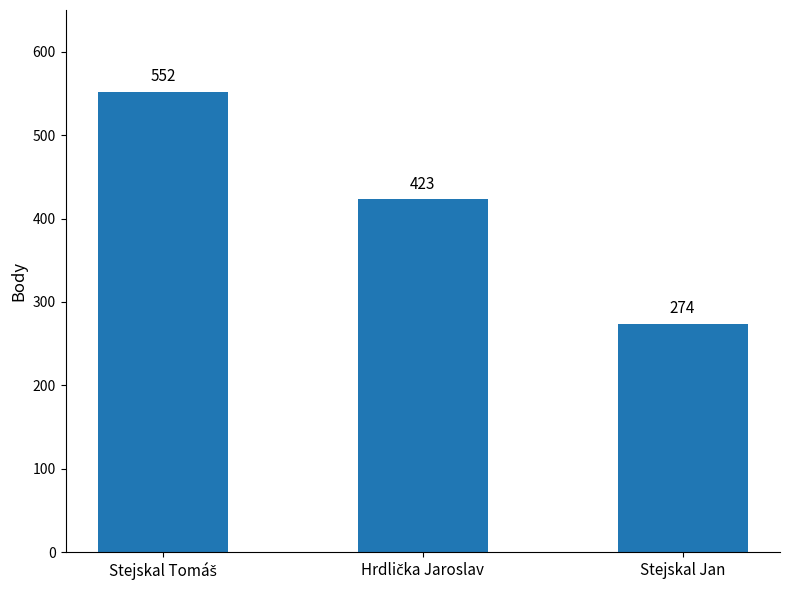

Count the values in the range 274 to 552.

3